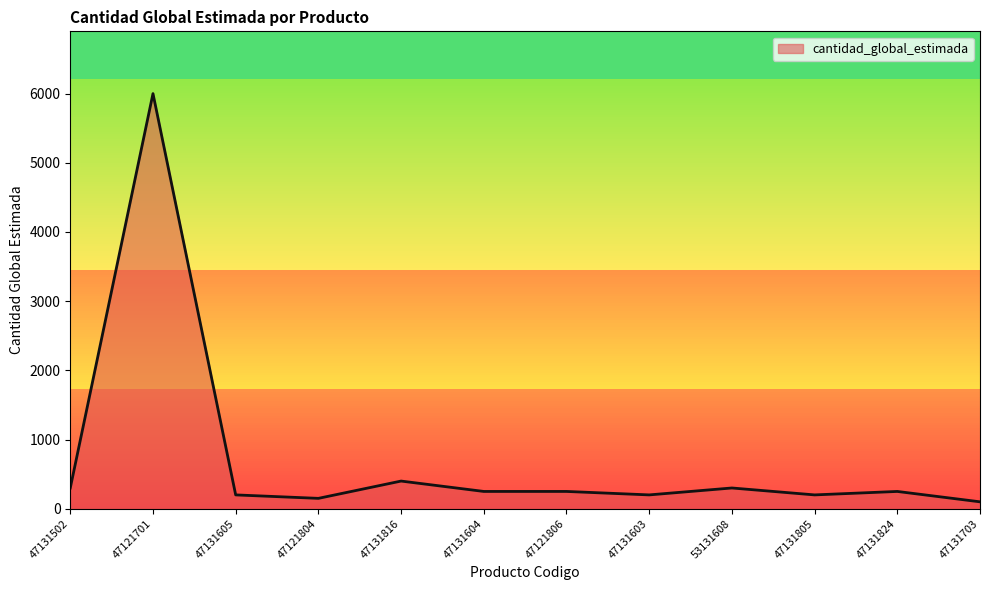

What is the change in value from 47121804 to 53131608?

+150